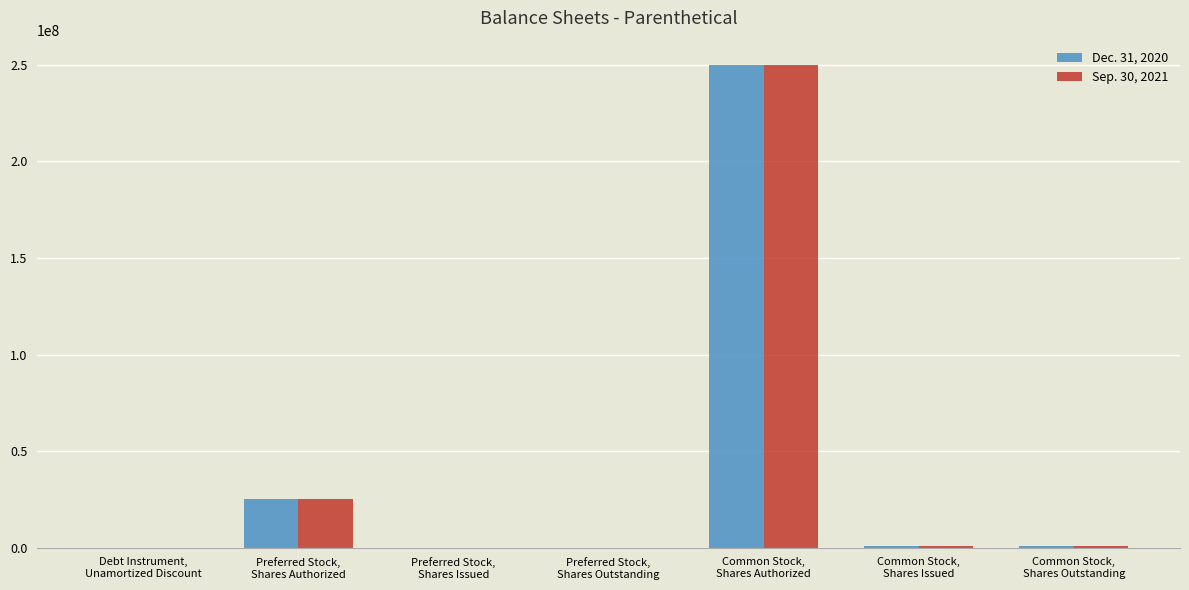

Read the Sep. 30, 2021 value at Preferred Stock,
Shares Authorized, to the nearest 100.

25000000